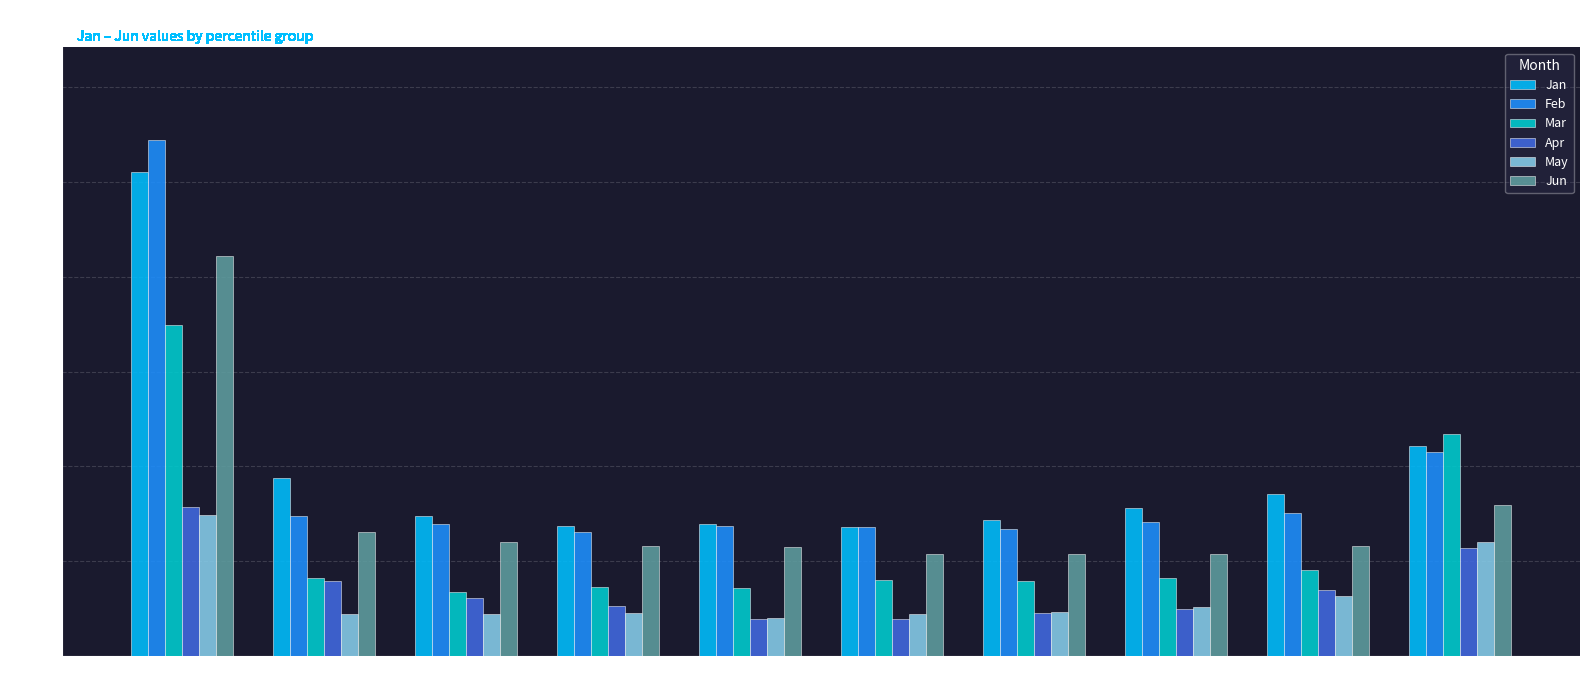

The value of Feb at pct45 is 0.3. True or false?

True